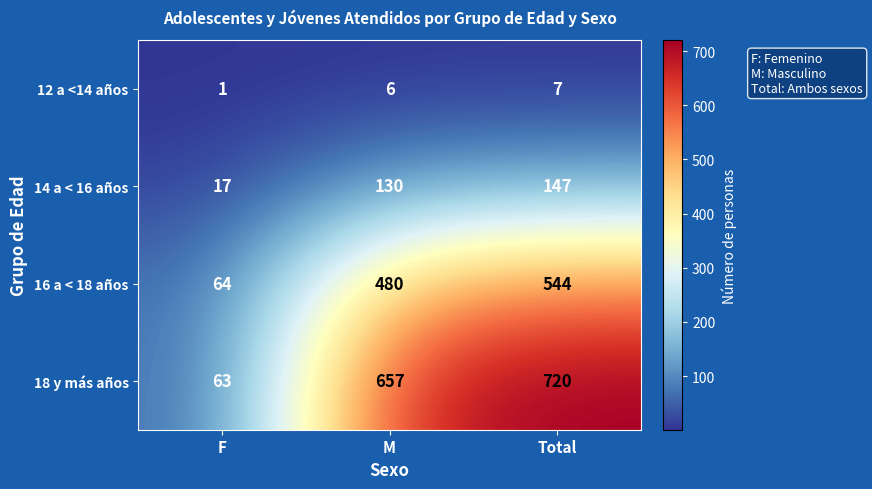

True or false: 16 a < 18 años has a value of 792 at M.

False